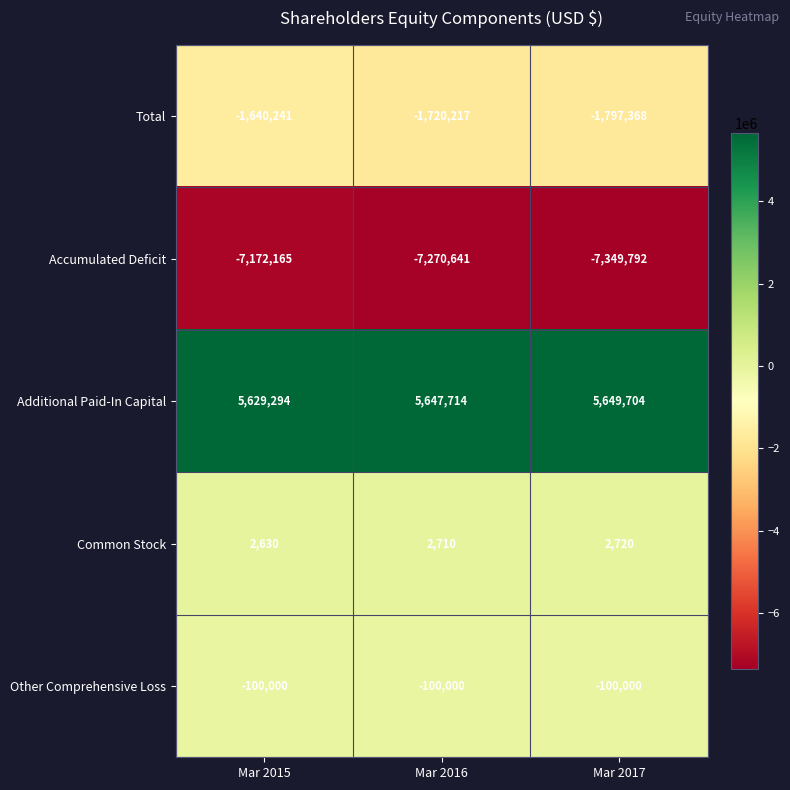

What value does the Other Comprehensive Loss series have at Mar 2017?

-100000